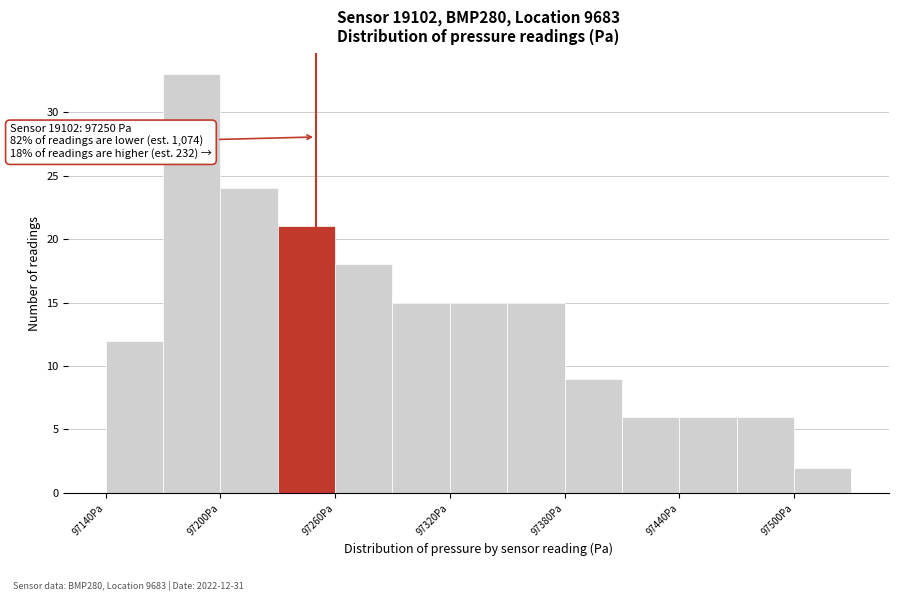

Around what value on the x-axis is the tallest bar? Give the approximate position of its centre, as read against the axis.

97190